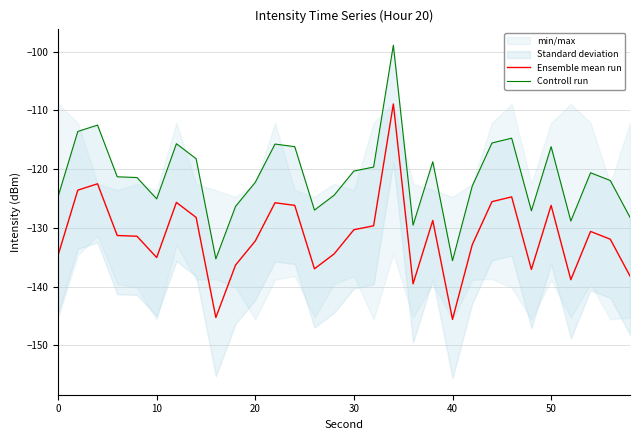

List the series in order of their peak value, highest first.

Controll run, Ensemble mean run